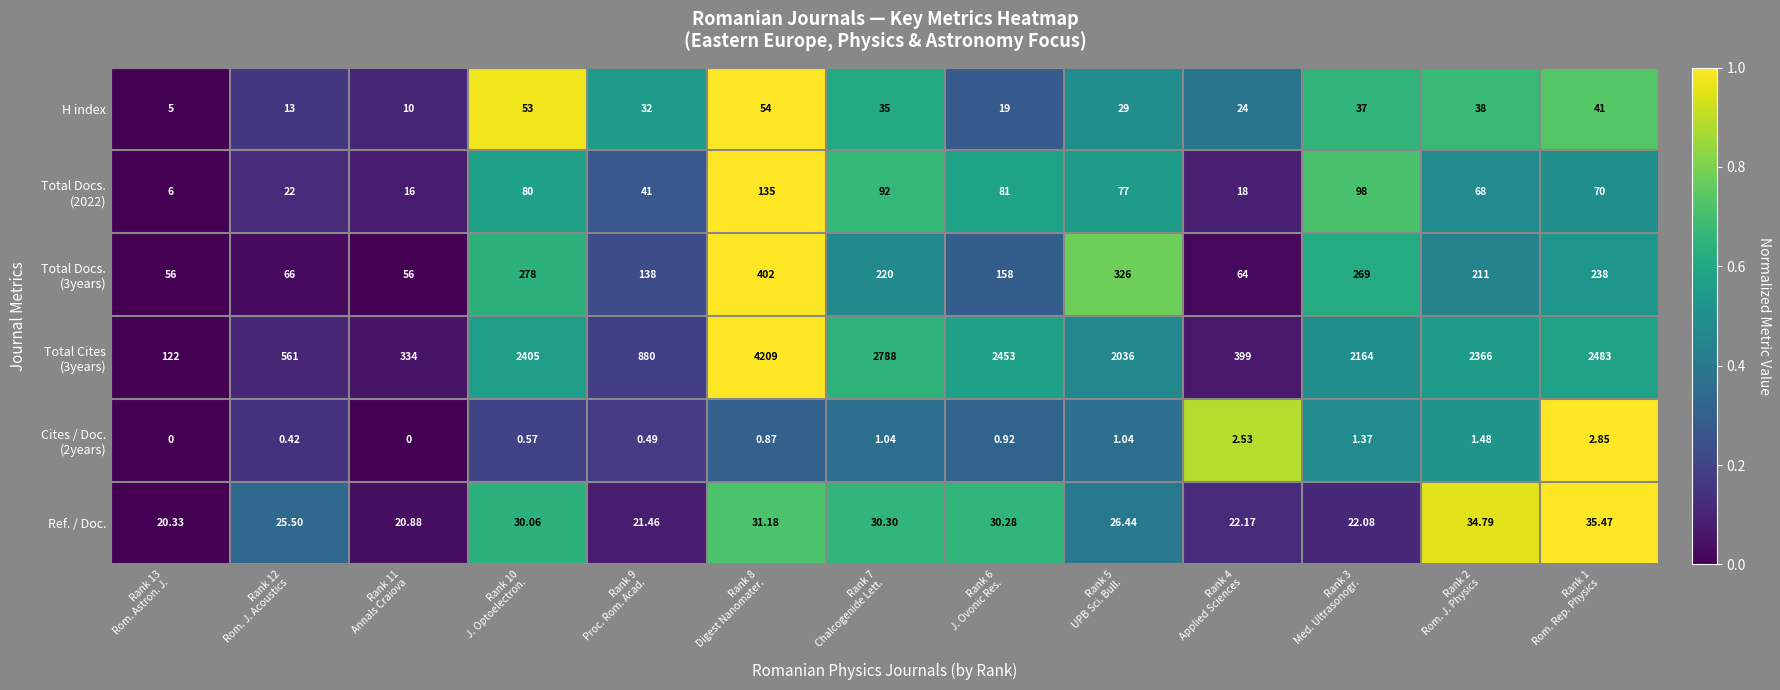

How many values in the H index series are below 32?

6